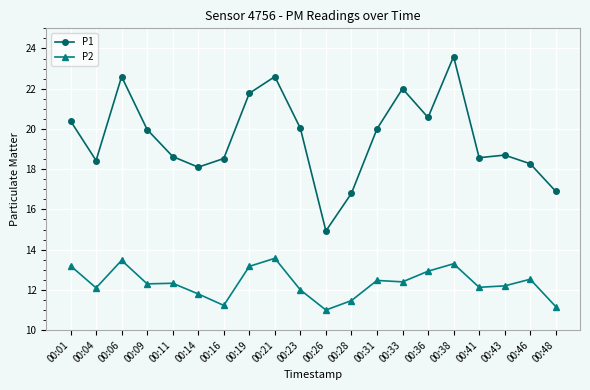

Which series changed the most between 00:04 and 00:28?

P1